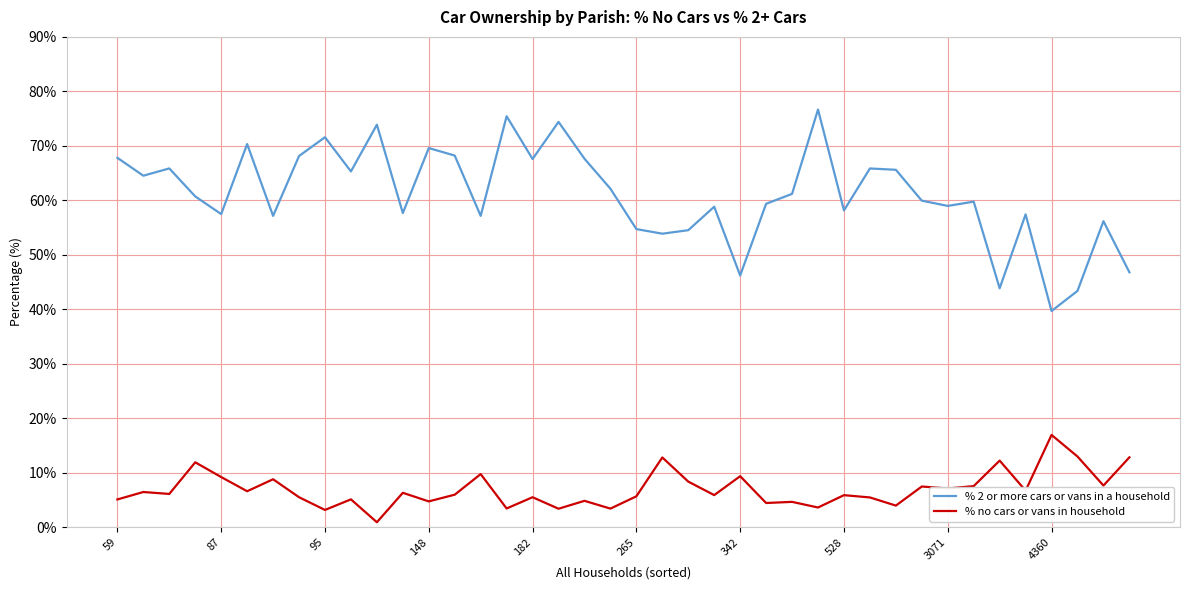

What is the highest value of the % no cars or vans in household series?

16.9